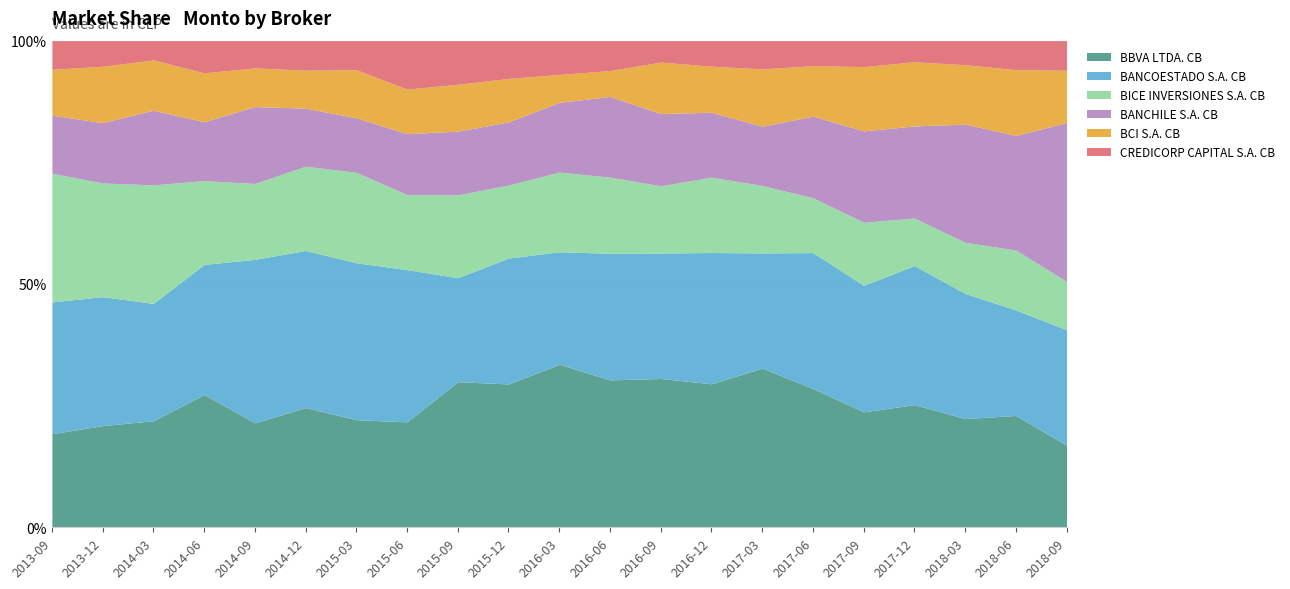

Where does the BBVA LTDA. CB series first go above 6105758713122?

2014-09